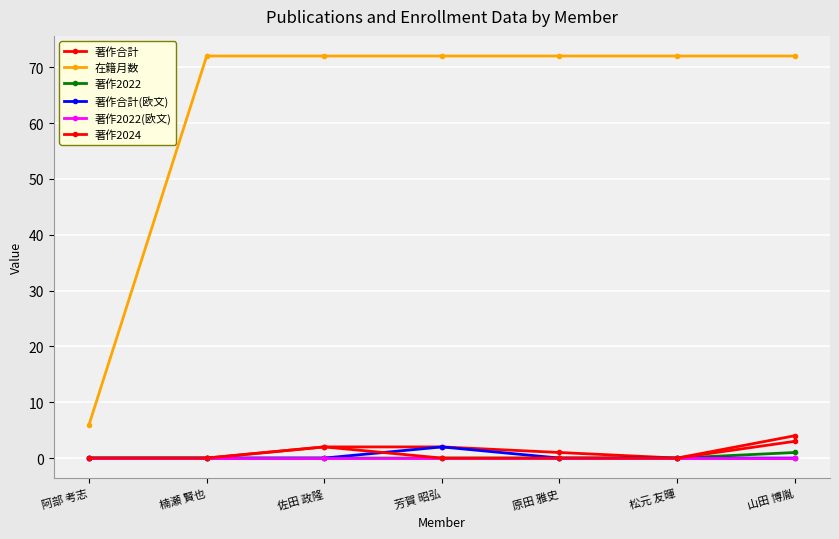

Does the chart have visible grid lines?

Yes